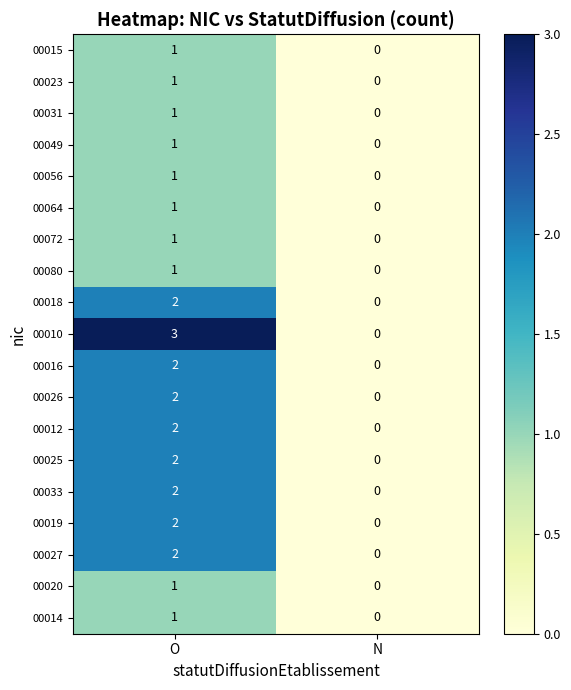

The value of 00056 at O is 1. True or false?

True